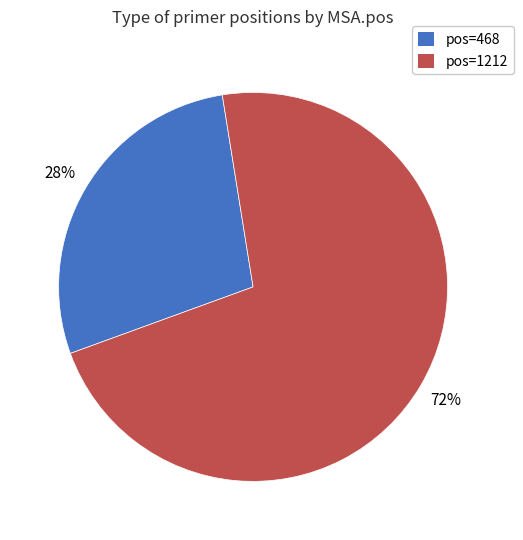

Is there any slice that represents more than half of the pie?

Yes